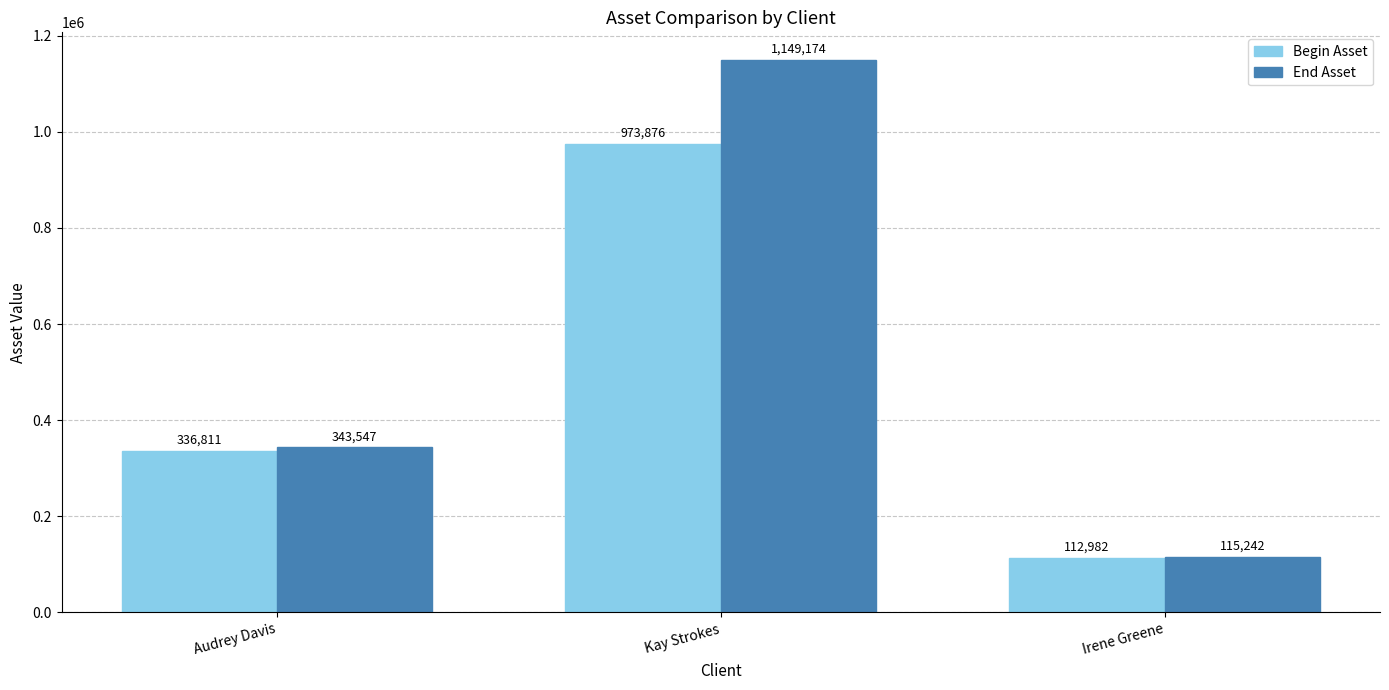

Which series has the largest range (max minus min)?

End Asset